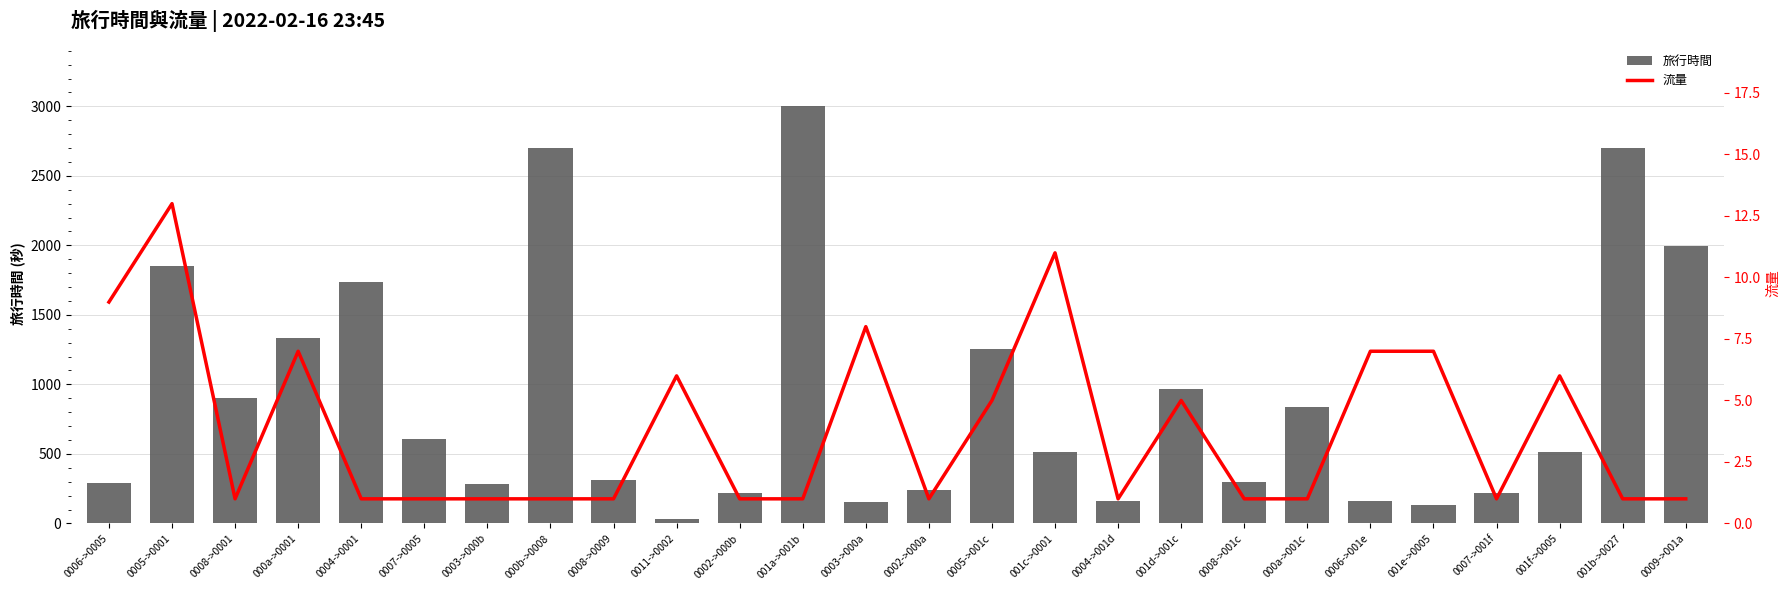

True or false: 旅行時間 has a value of 151 at 0003->000a.

True